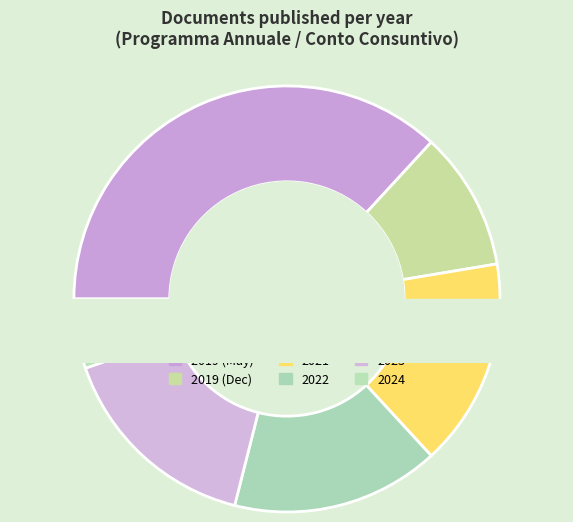

What percentage is the 2019-2 slice, to the nearest percent?

11%